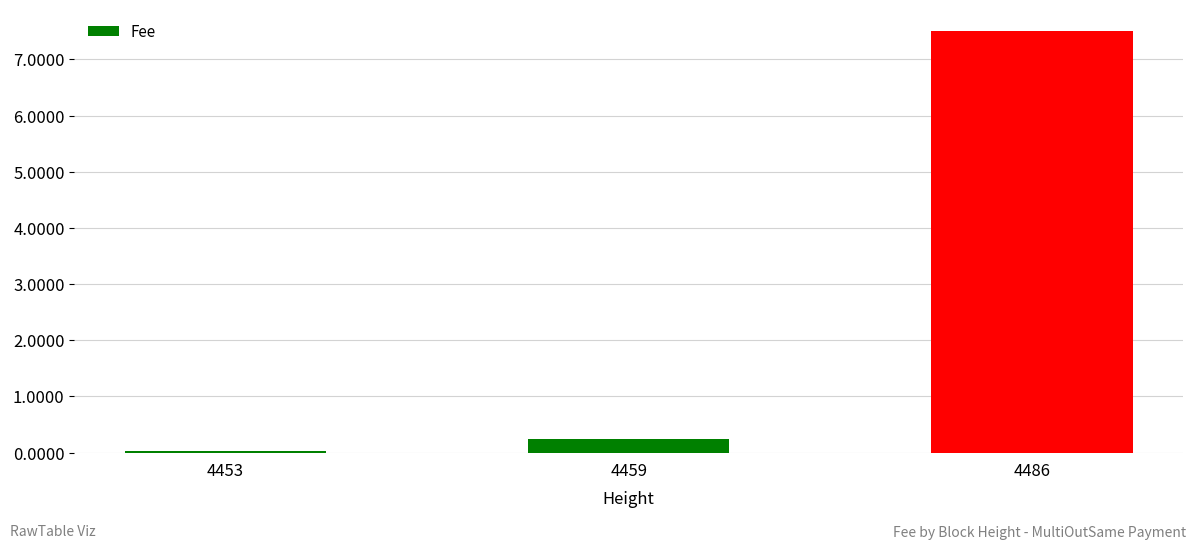

What is the sum of all values?

7.8